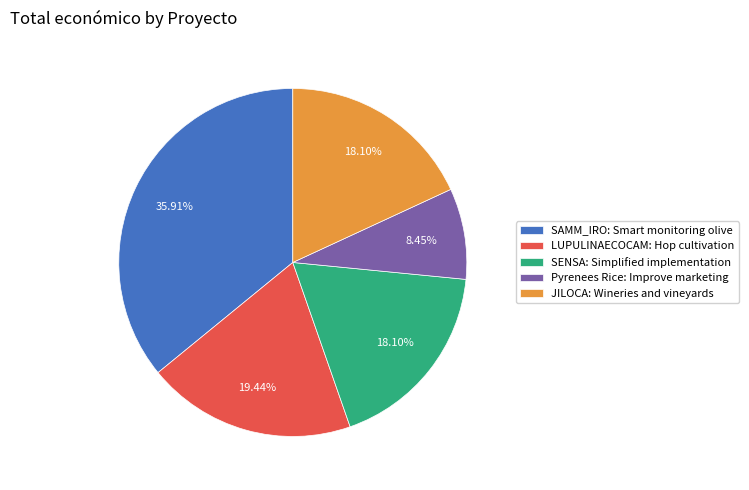

Is it true that JILOCA: Wineries and vineyards is 11% of the pie?

False